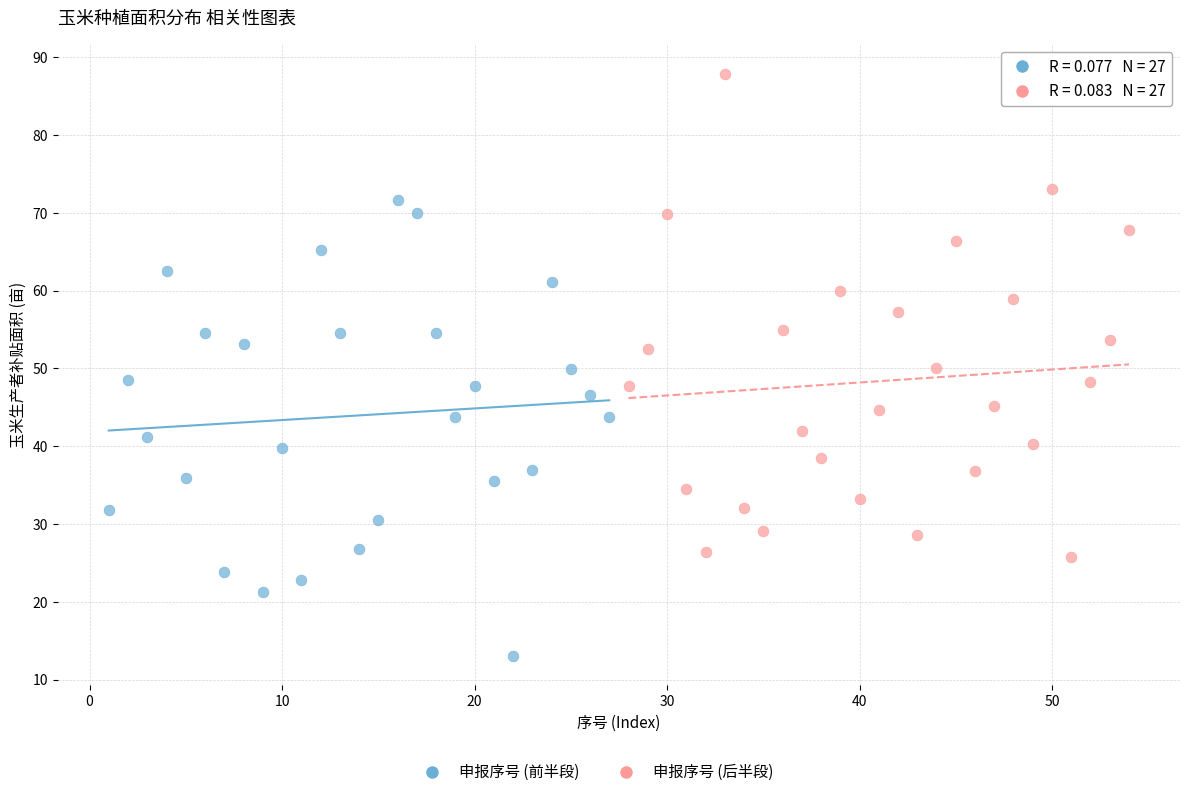

Which series contains the highest Y value?

申报序号 (后半段)